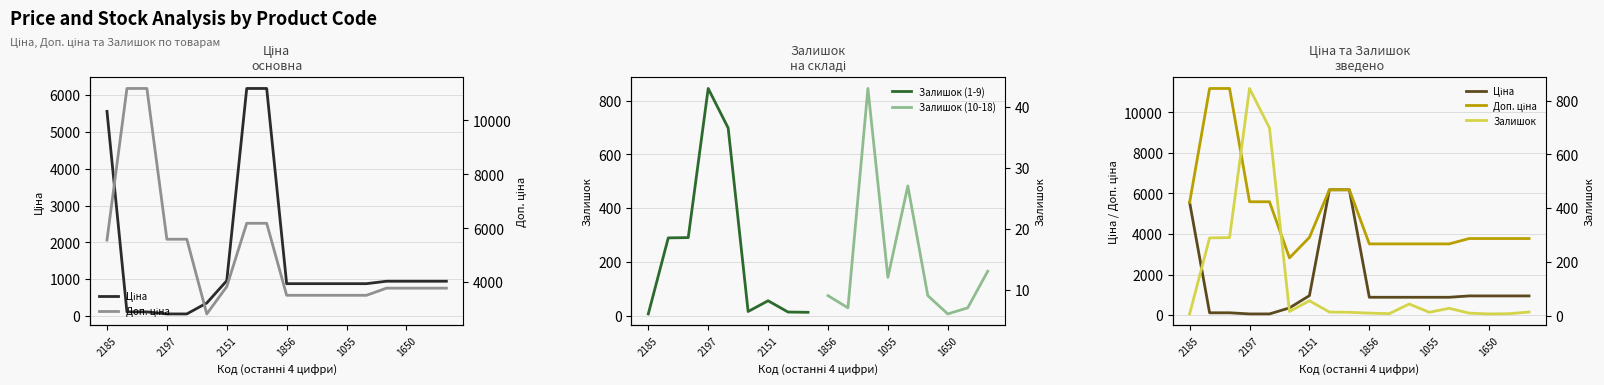

After their last crossing, which series has the higher values: Ціна or Залишок?

Ціна